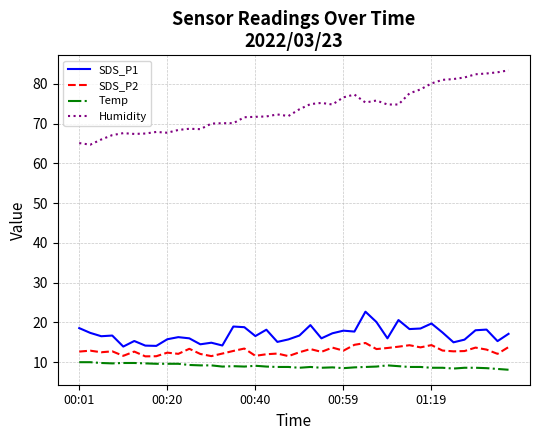

Which series has the widest spread of values?

Humidity